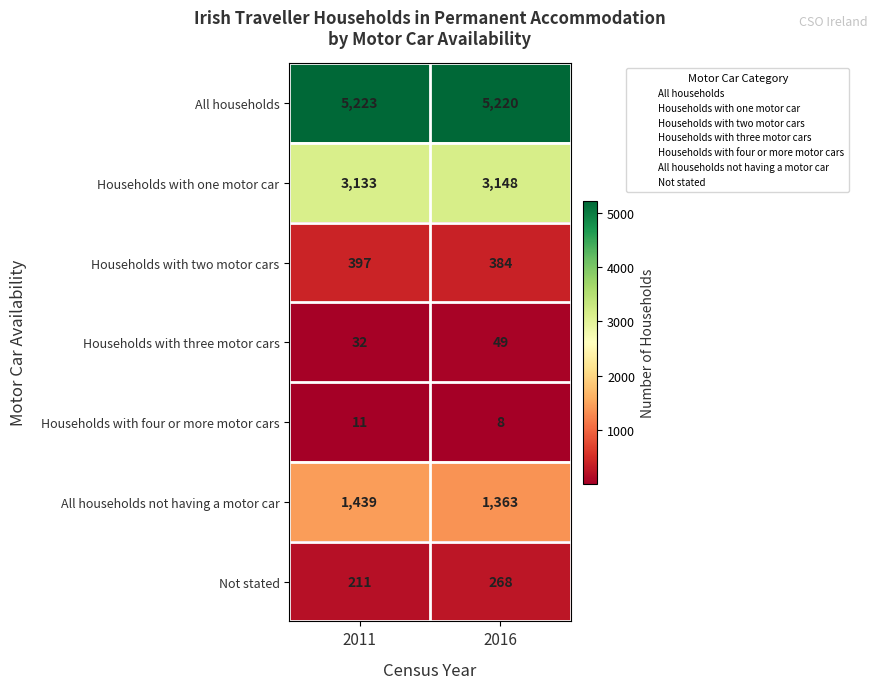

What is the average value of the Households with four or more motor cars series?

10